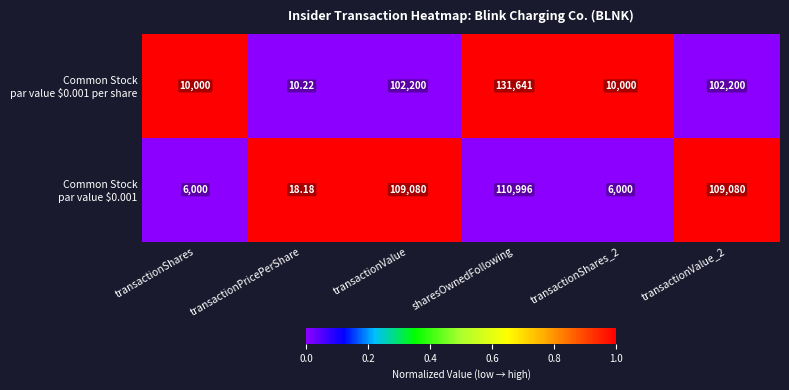

At which category does the chart reach its minimum across all series?

transactionPricePerShare